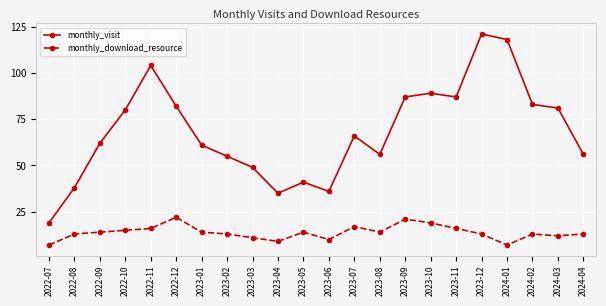

True or false: monthly_visit and monthly_download_resource intersect in this chart.

False